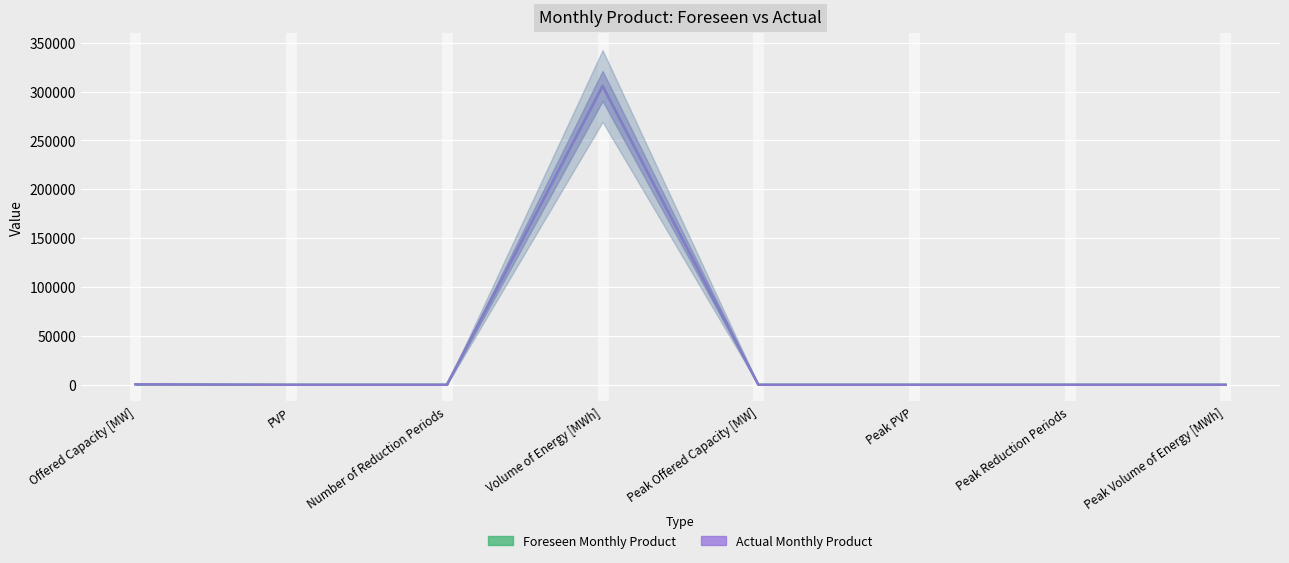

At which category is the sum across all series the highest?

Volume of Energy [MWh]